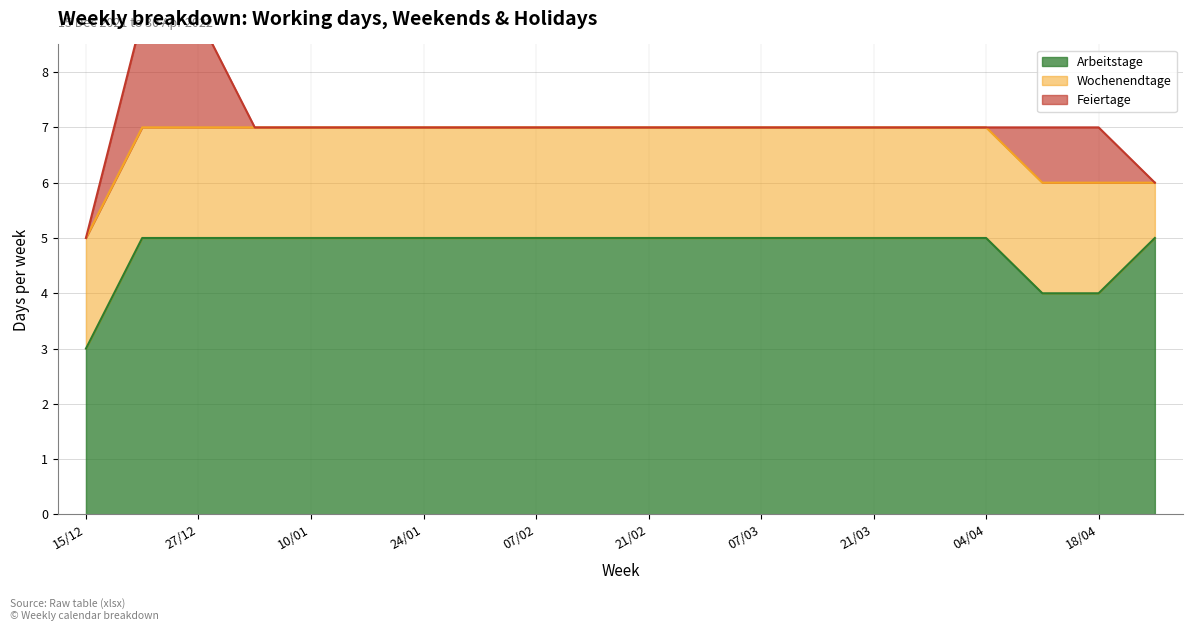

What is the spread (max minus min) of values at 14/02?

5